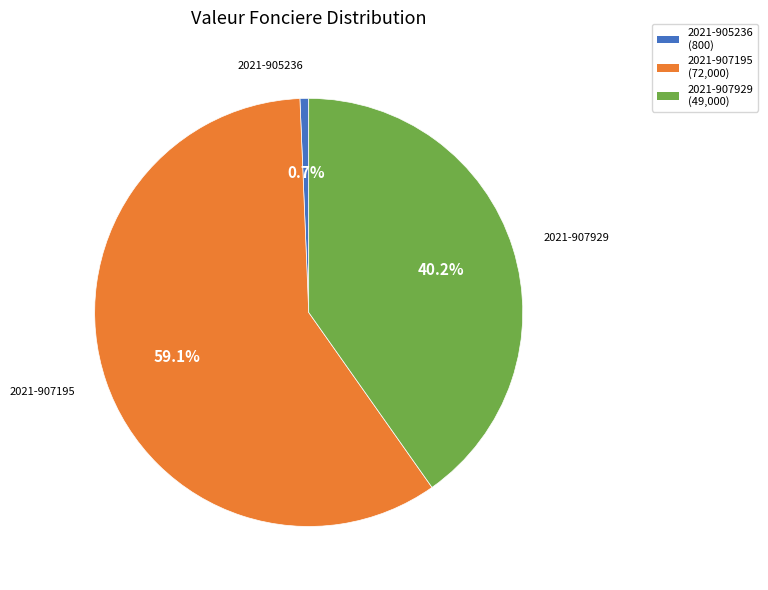

Which slice is the smallest?

2021-905236